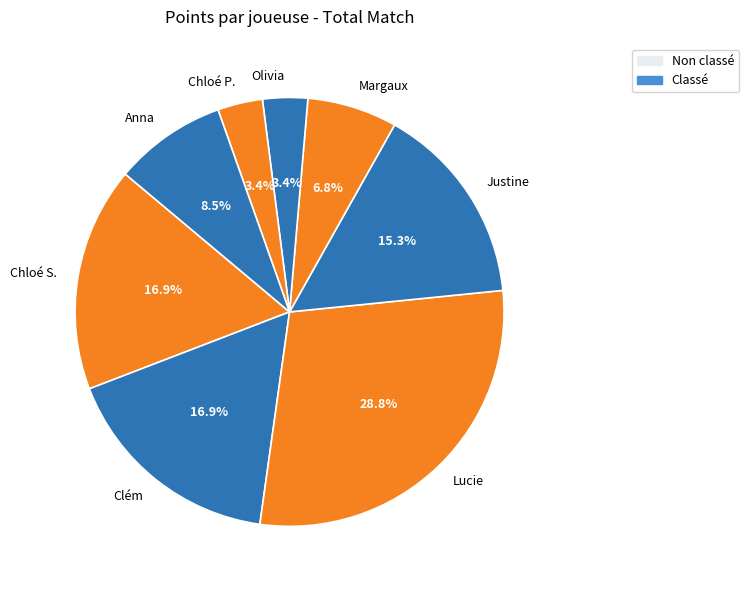

Does Chloé P. account for over 50% of the chart?

No